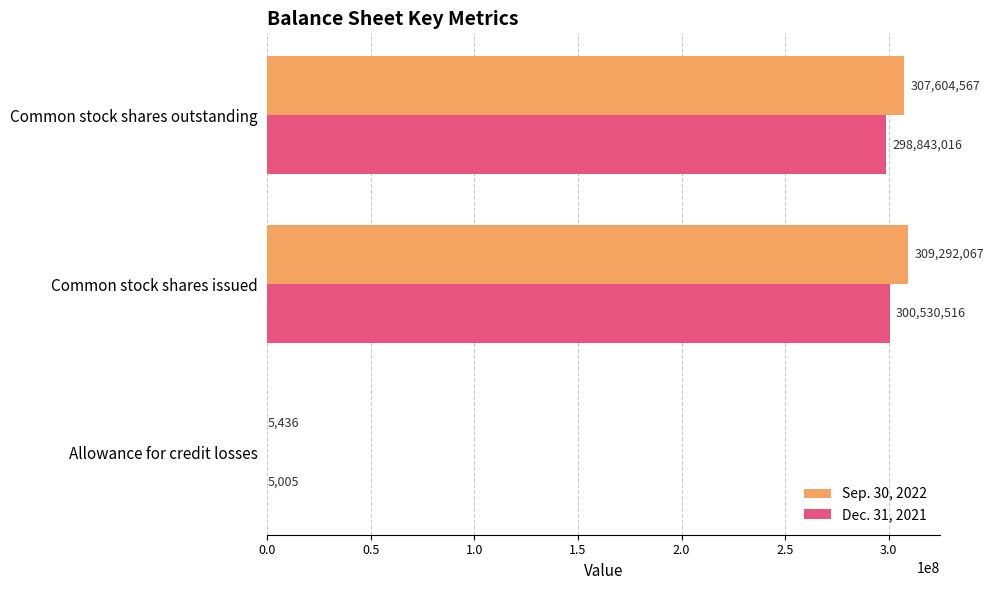

What is the sum of all Sep. 30, 2022 values?

616902070